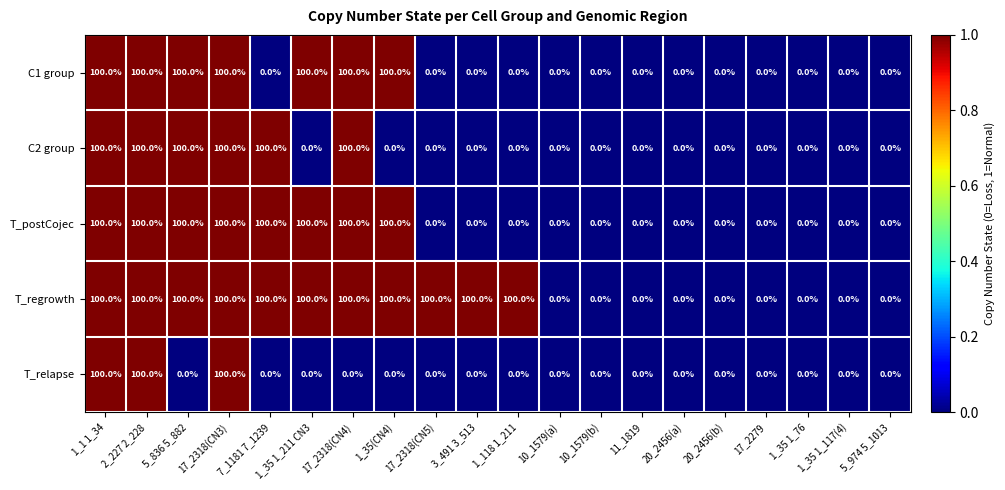

The value of T_postCojec at 1_35 1_117(4) is -40. True or false?

False